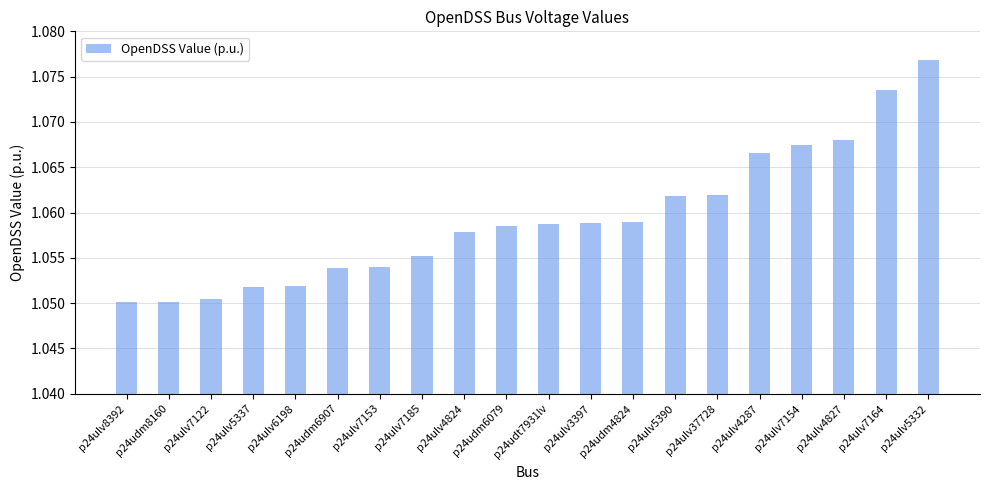

What is the label of the 2nd bar from the right?

p24ulv7164